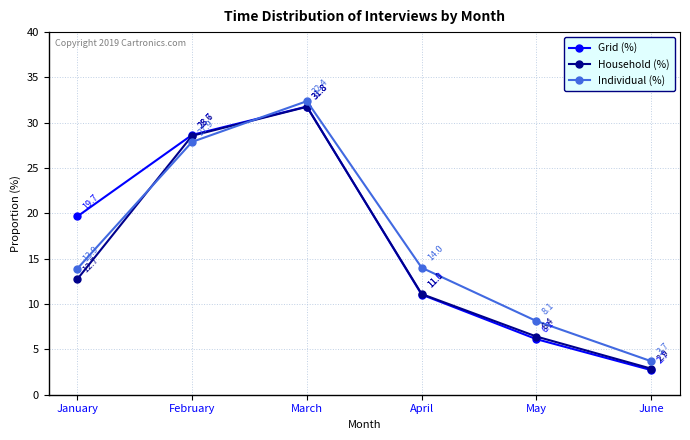

In Individual (%), how many points are higher than both neighbors (excluding endpoints)?

1